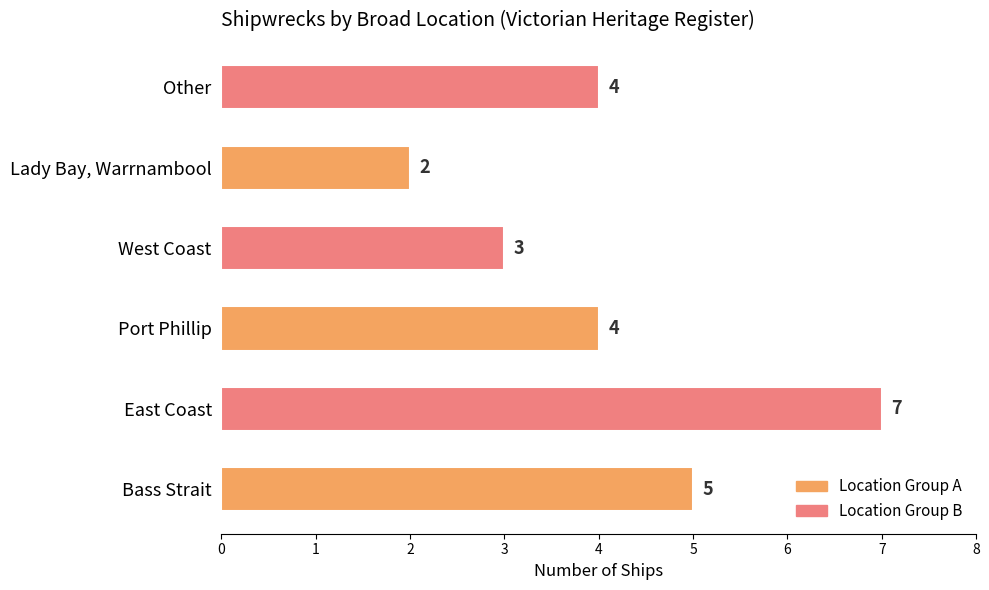

Is it true that the value at Bass Strait is 8?

False